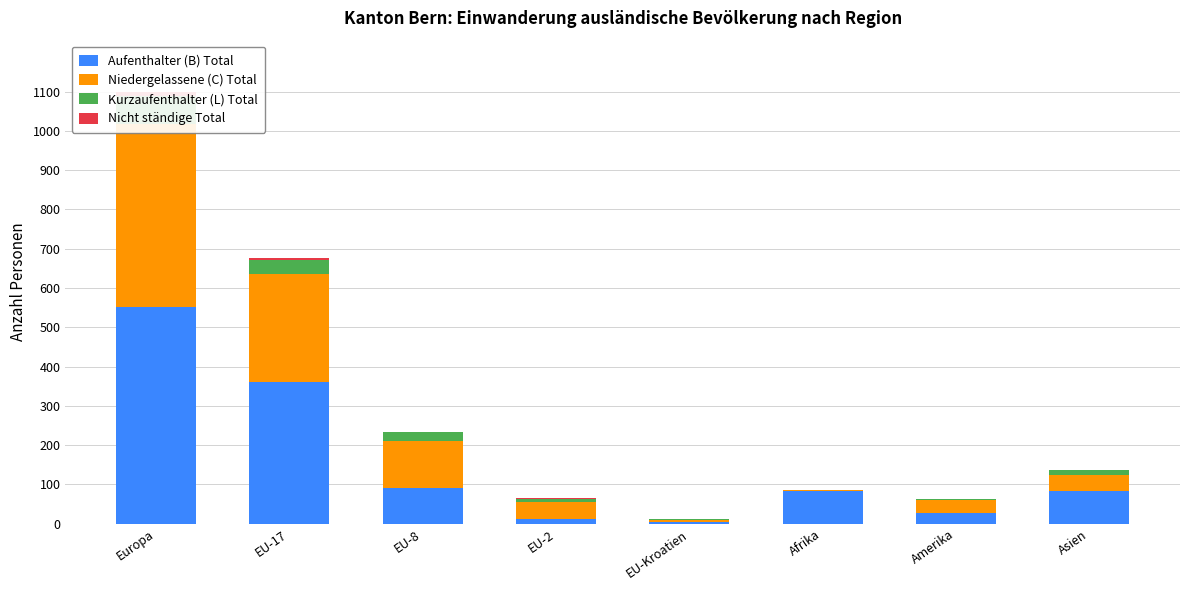

Which series has the largest total across all categories?

Aufenthalter (B) Total